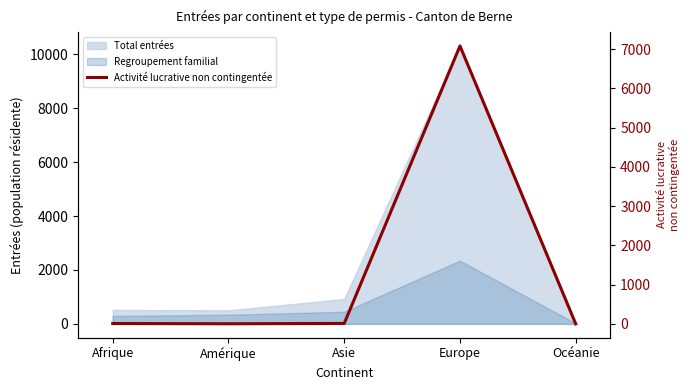

Rank the categories by value from lowest to highest.

Océanie, Amérique, Afrique, Asie, Europe